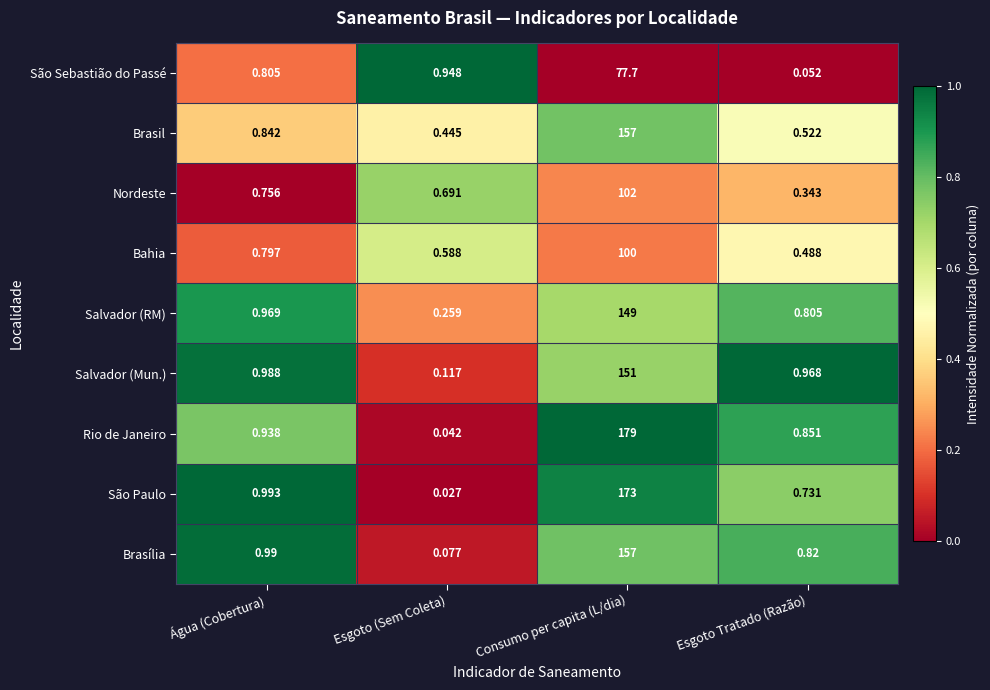

At which label is São Sebastião do Passé closest to 38?

Esgoto (Sem Coleta)